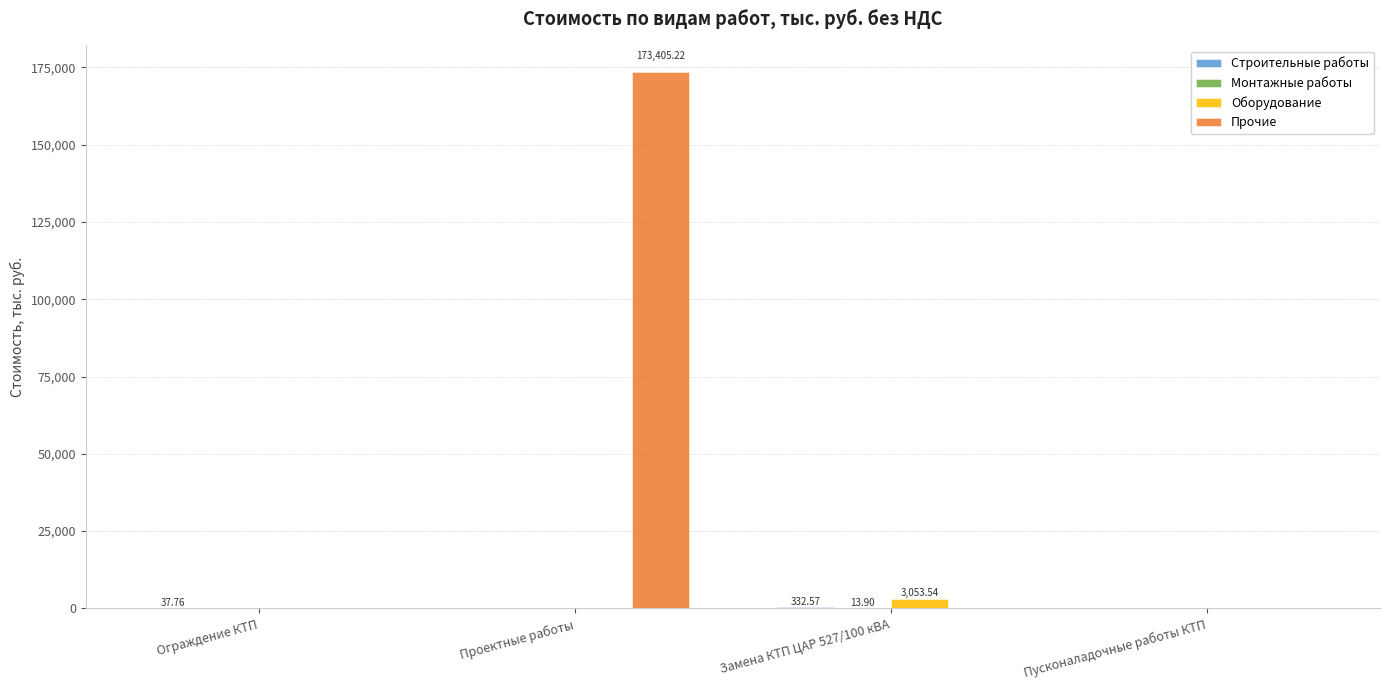

Between Проектные работы and Пусконаладочные работы КТП, which series saw the biggest shift?

Прочие